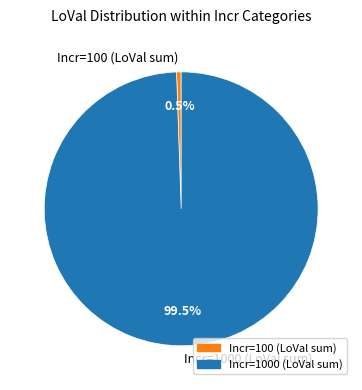

What percentage do Incr=100 (LoVal sum) and Incr=1000 (LoVal sum) together represent?

100.0%